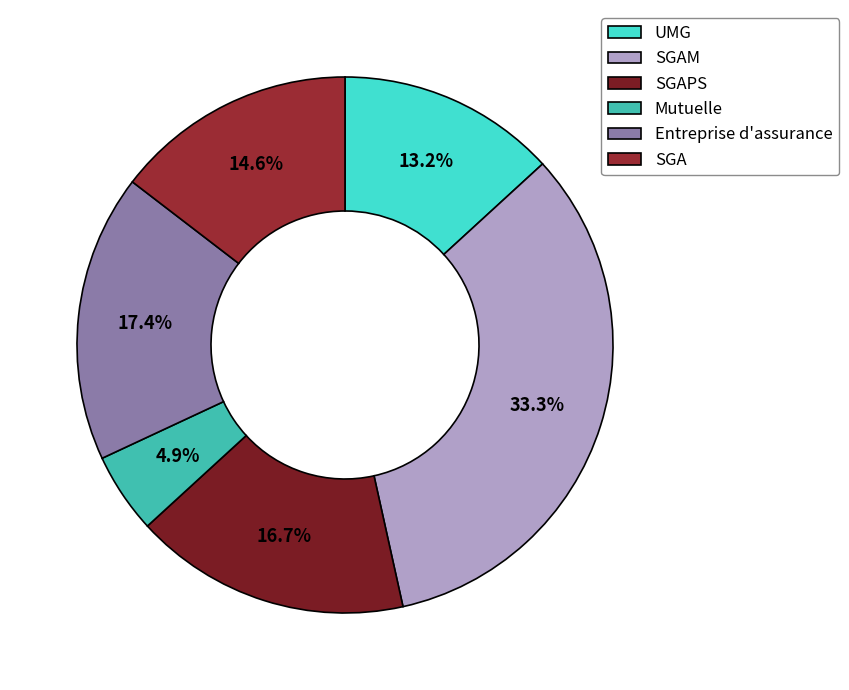

To the nearest percent, what is the average slice percentage?

17%